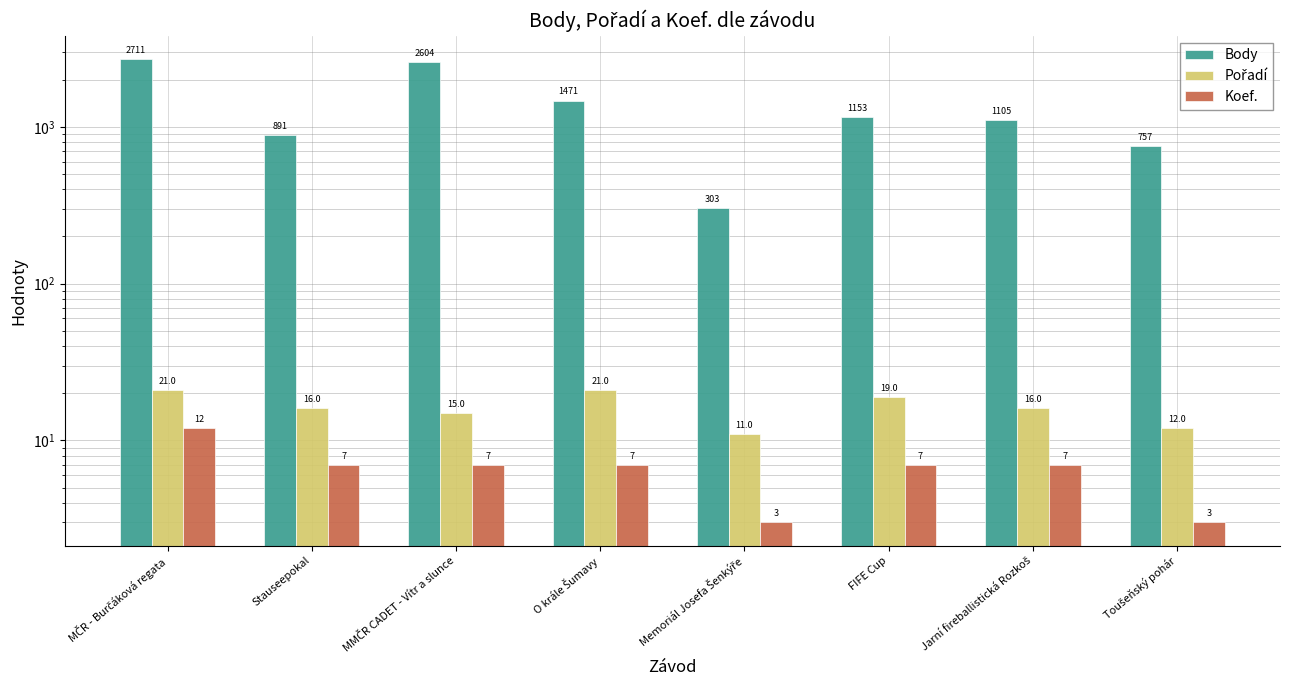

True or false: Koef. has a value of 4 at Stauseepokal.

False